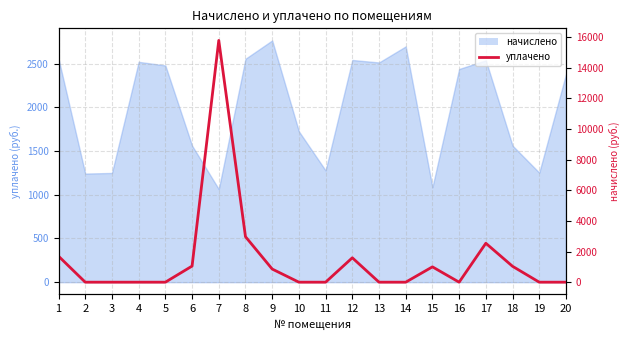

At which category does the data reach its first local peak?

7